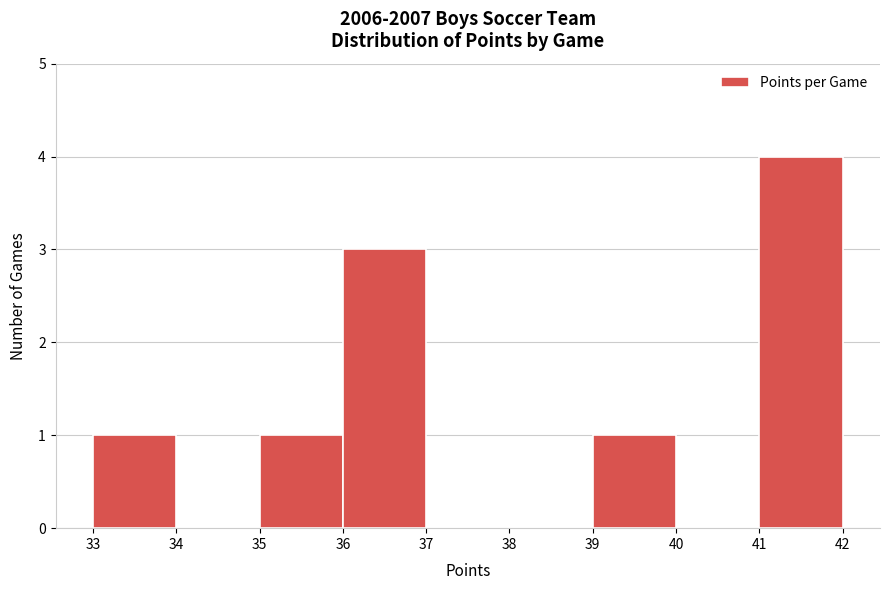

What is the height of the bar covering 36 to 37 on the x-axis? The values are not printed on the chart, so give them approximately, as read against the axis.

3